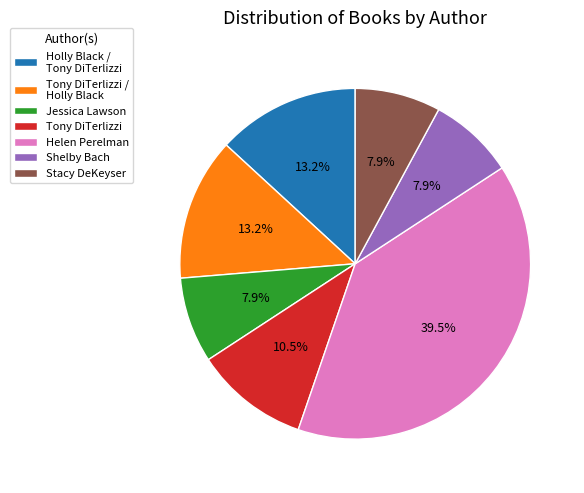

What percentage is NOT represented by Stacy DeKeyser?

92.1%